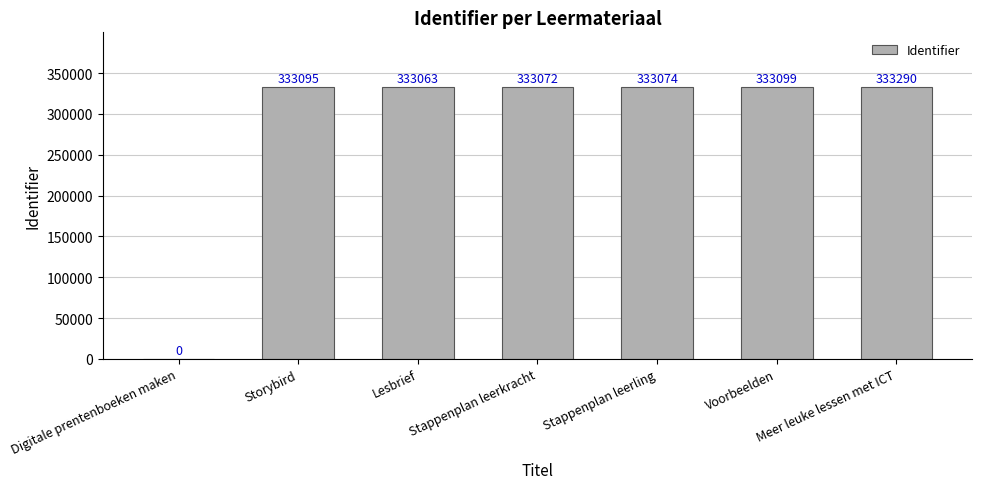

Where does the data first go above 333074?

Storybird